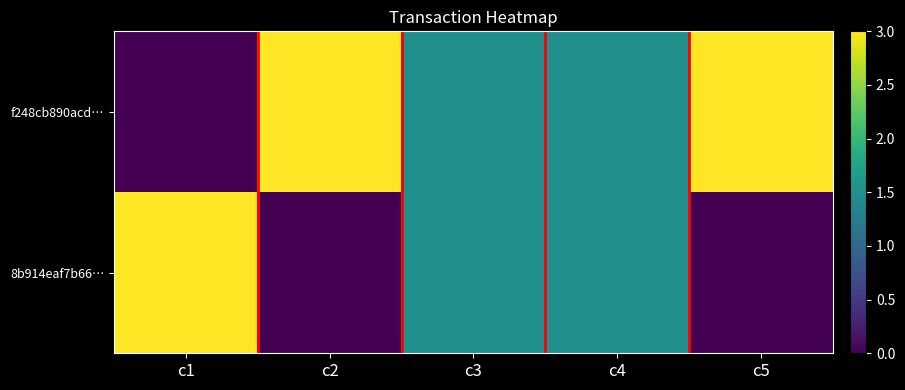

Between c1 and c5, which series saw the biggest shift?

f248cb890acd…